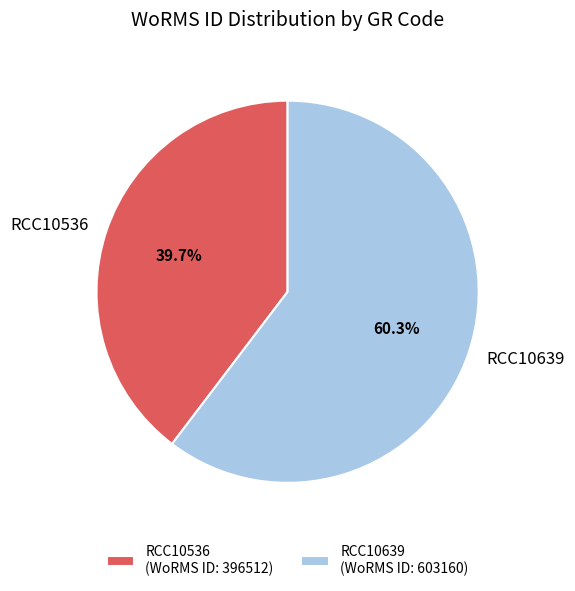

Which category has the smallest portion of the pie?

RCC10536